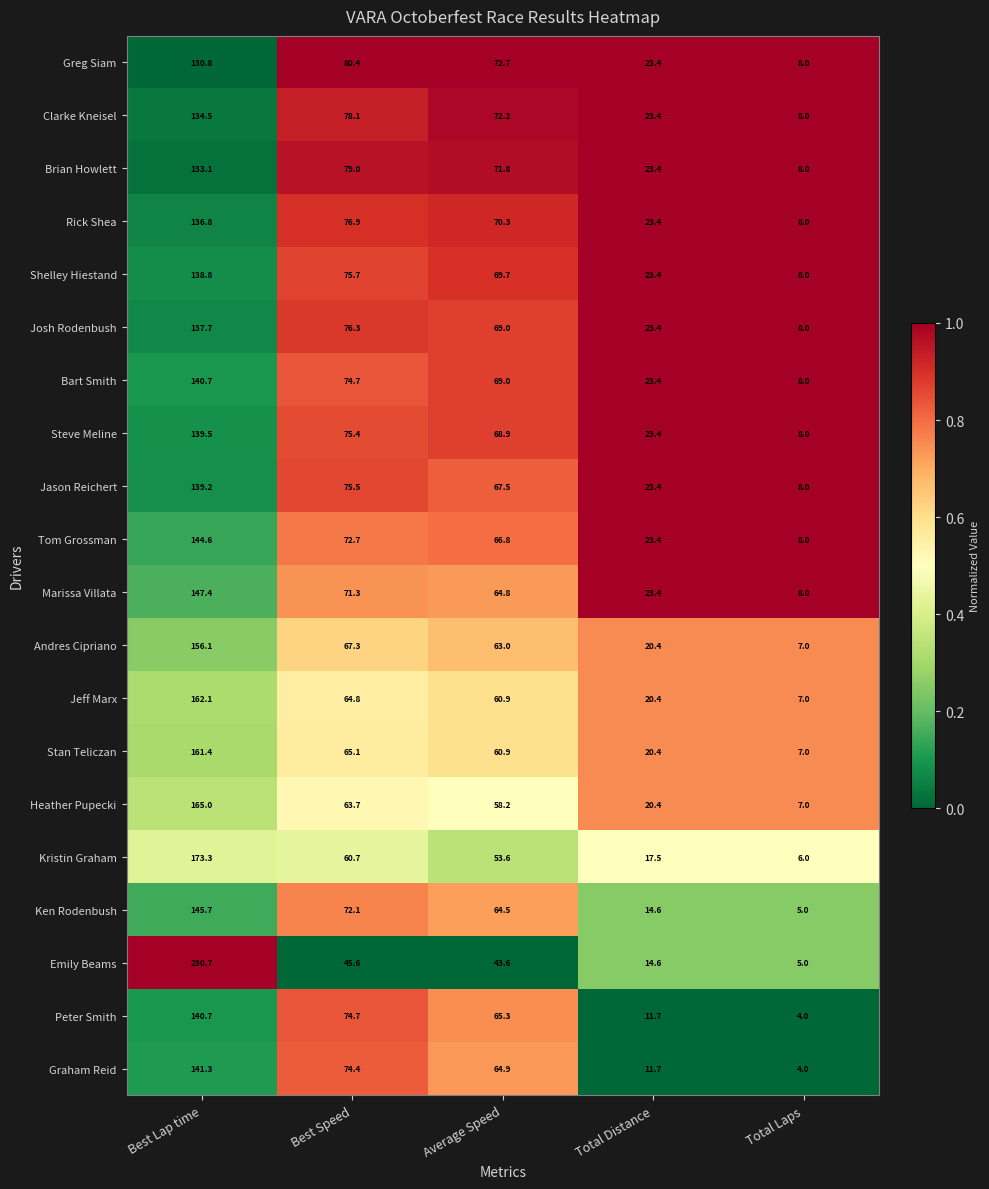

What is the spread (max minus min) of values at Best Speed?

34.8